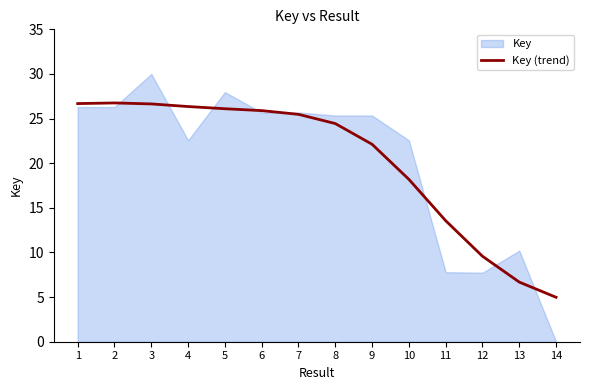

True or false: the data shows 16.3 at 12.

False